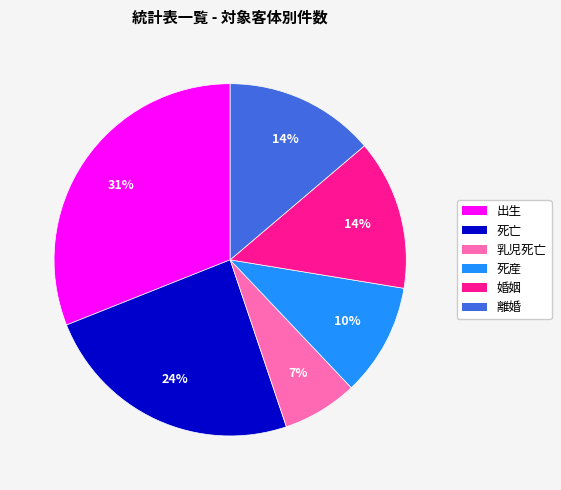

How many slices are in this pie chart?

6